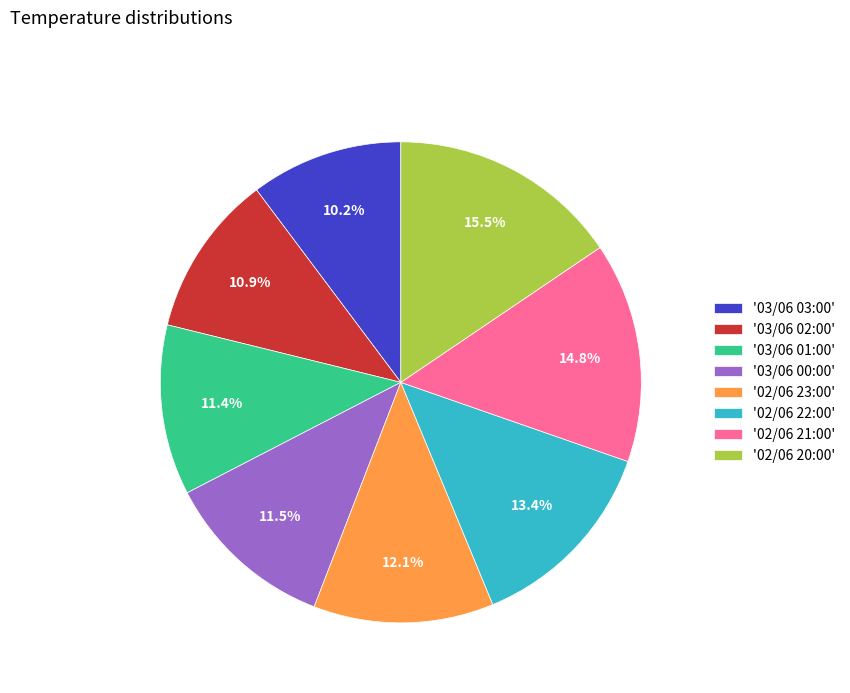

Approximately how many times larger is the value at '02/06 22:00' compared to '02/06 21:00'?

0.9